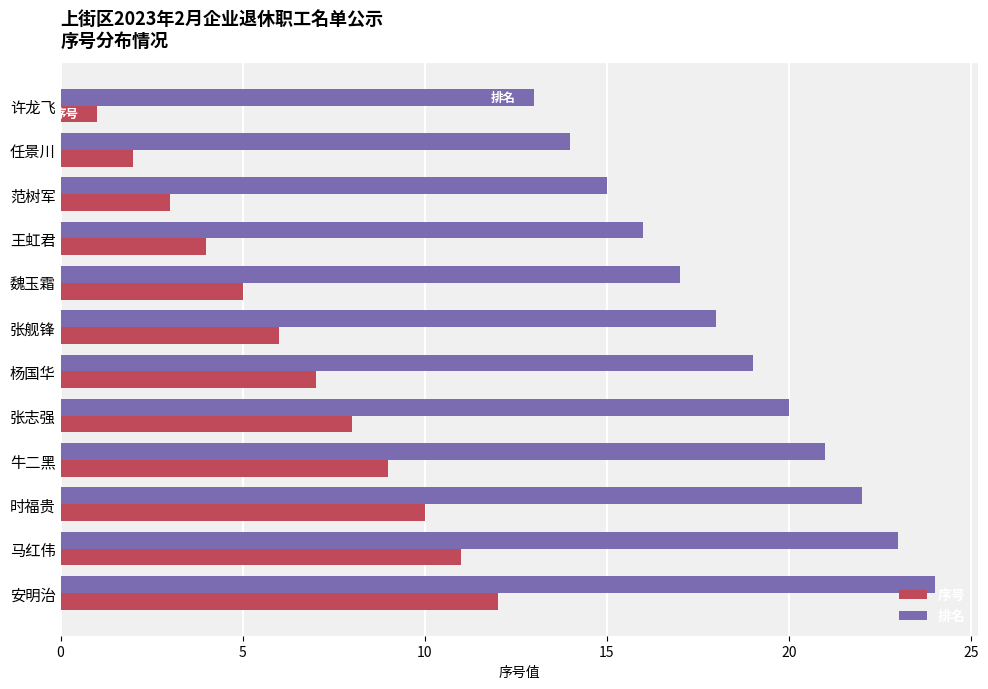

What is the approximate value of 序号 at 时福贵?

10